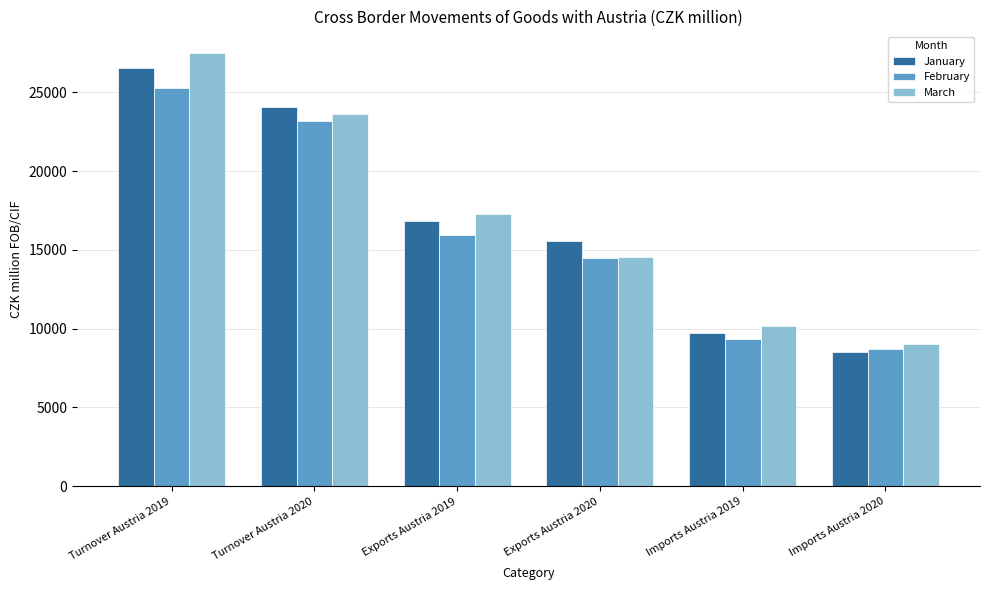

List the series in order of their overall mean, highest first.

March, January, February